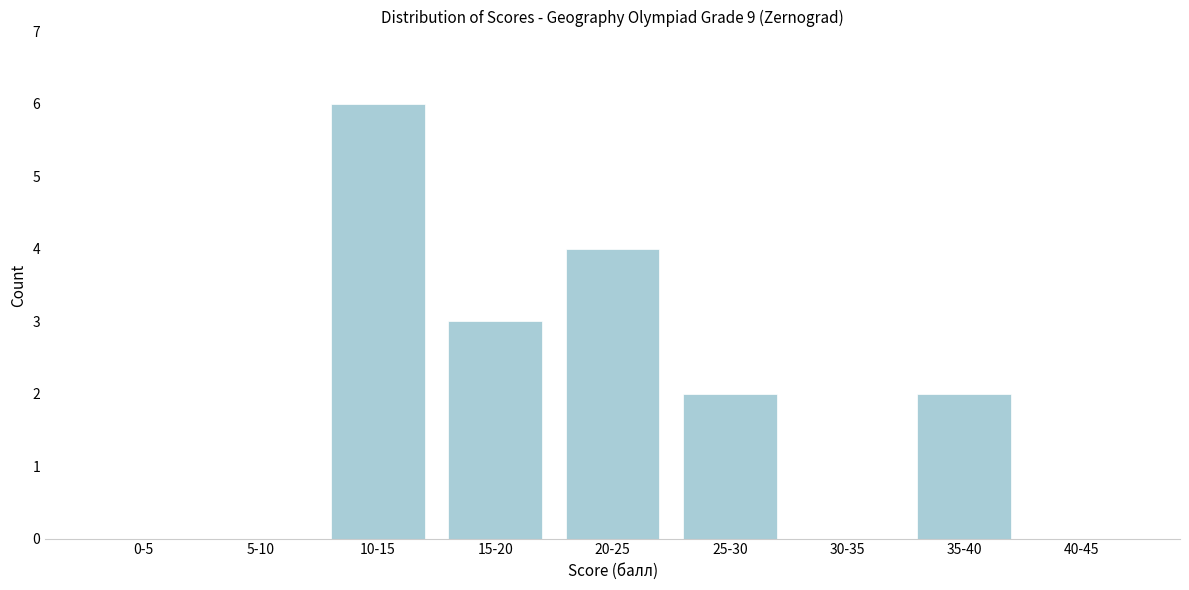

Reading left to right, what are all the values shown in this chart?

0-5=0	5-10=0	10-15=6	15-20=3	20-25=4	25-30=2	30-35=0	35-40=2	40-45=0